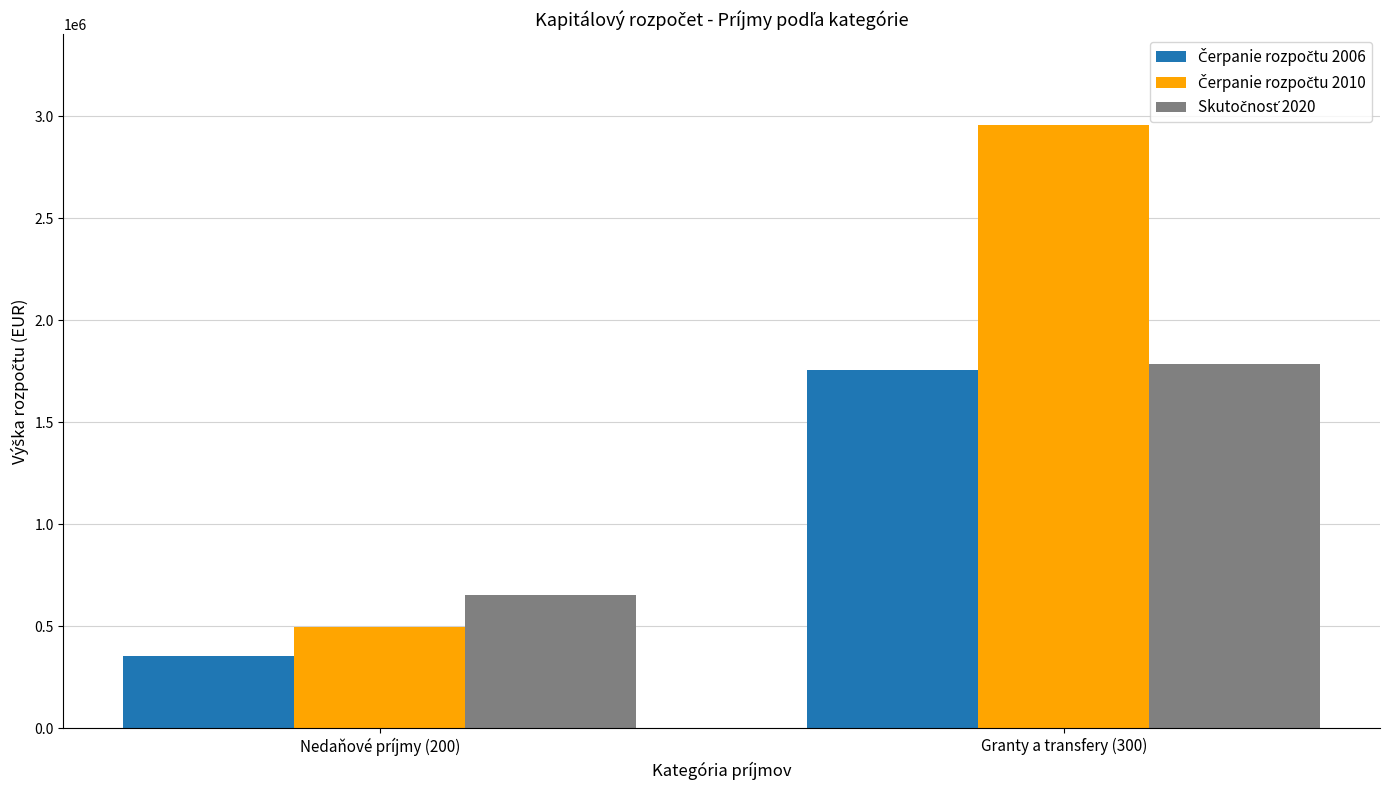

What is the spread (max minus min) of values at Nedaňové príjmy (200)?

297290.3